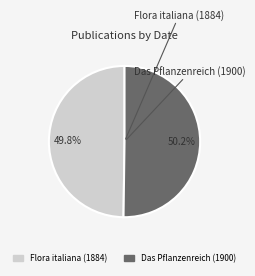

Is there any slice that represents more than half of the pie?

Yes